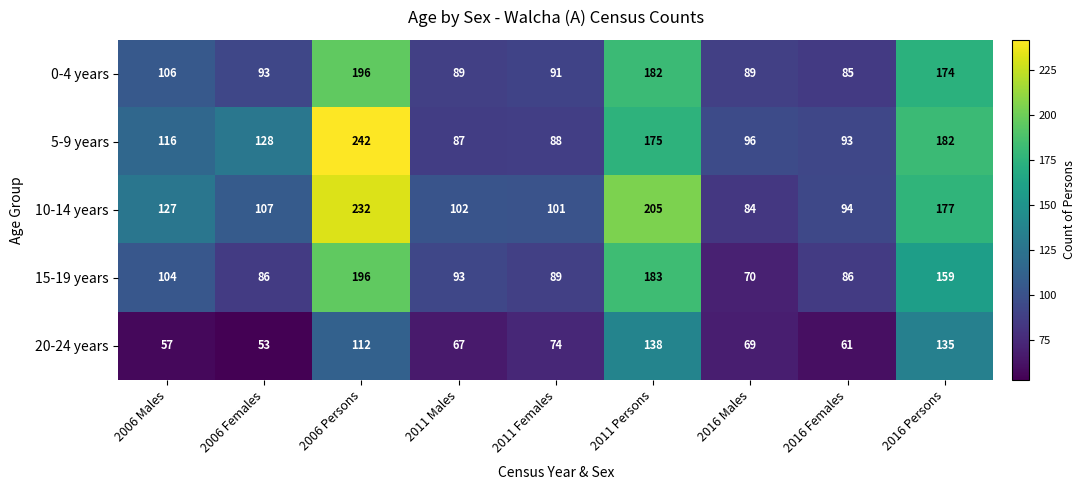

Which series has the largest total across all categories?

10-14 years